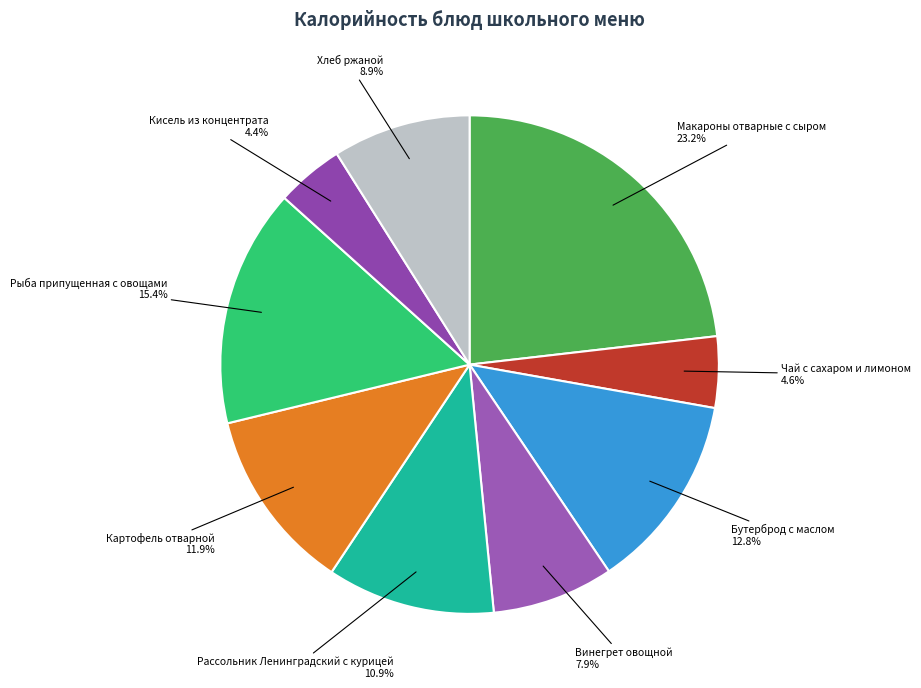

Is it true that Рассольник Ленинградский с курицей is 20% of the pie?

False